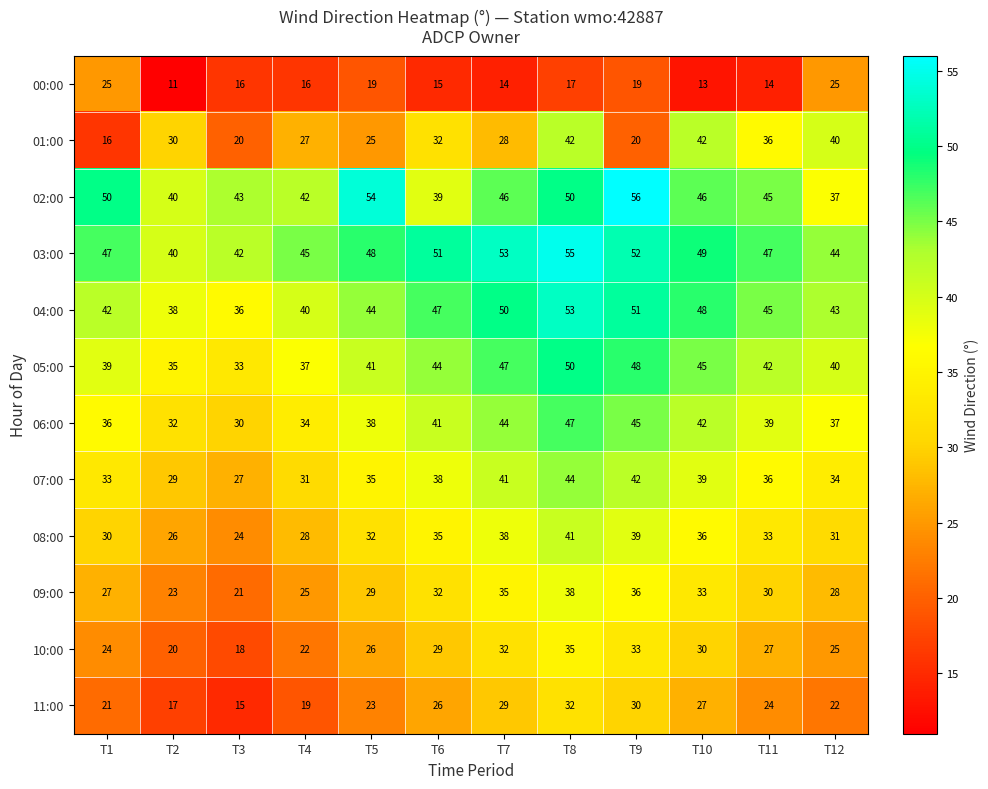

Which series has the largest total across all categories?

03:00